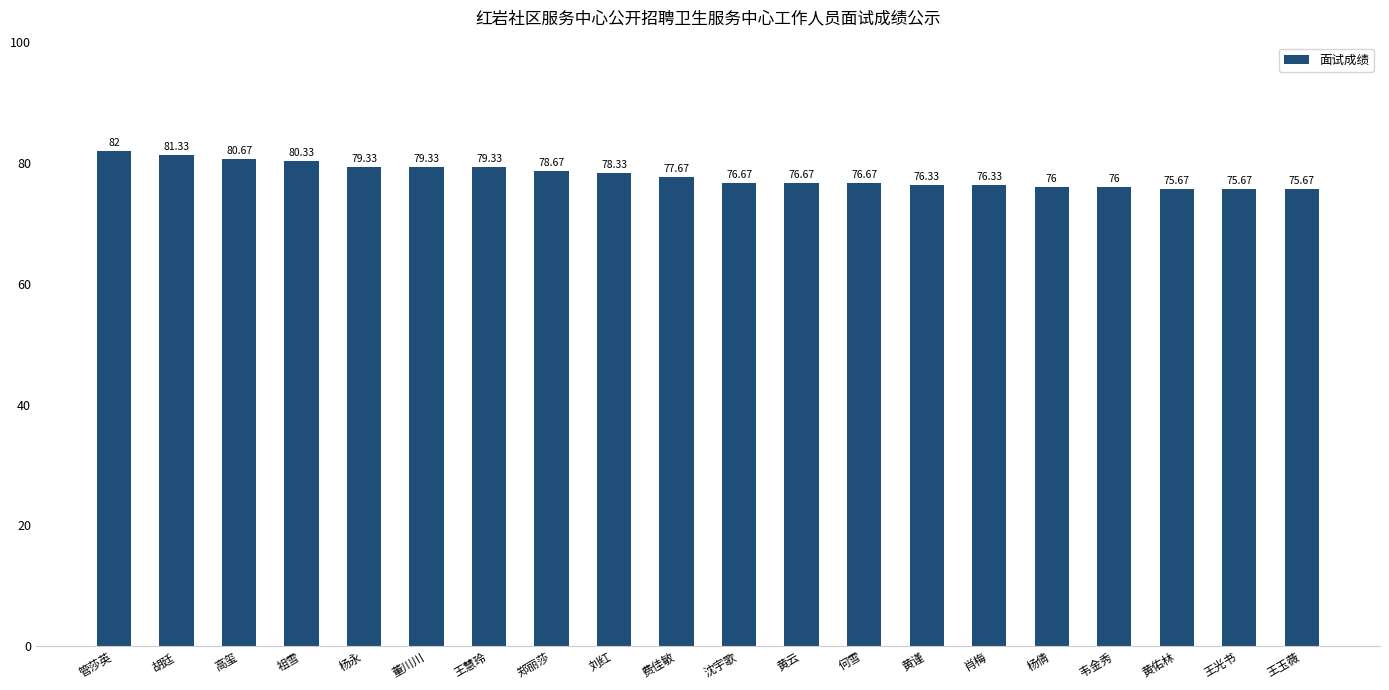

What is the value of the 3rd bar from the left?

80.7